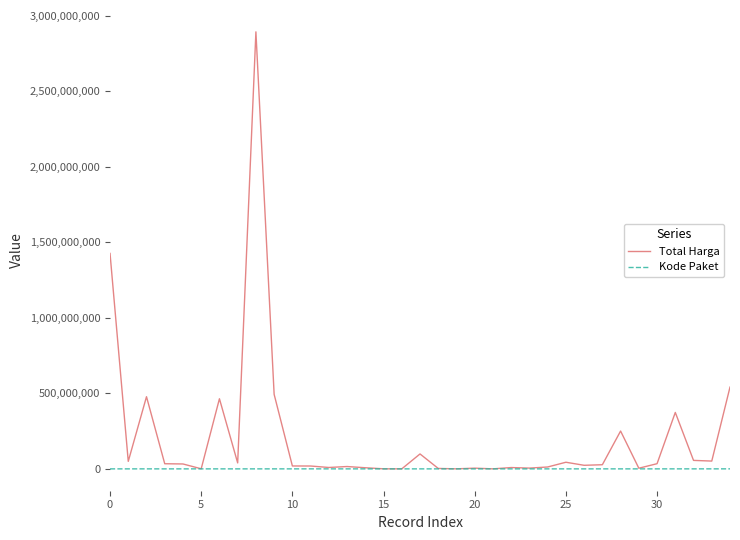

Rank the series by their maximum value, from lowest to highest.

Kode Paket, Total Harga